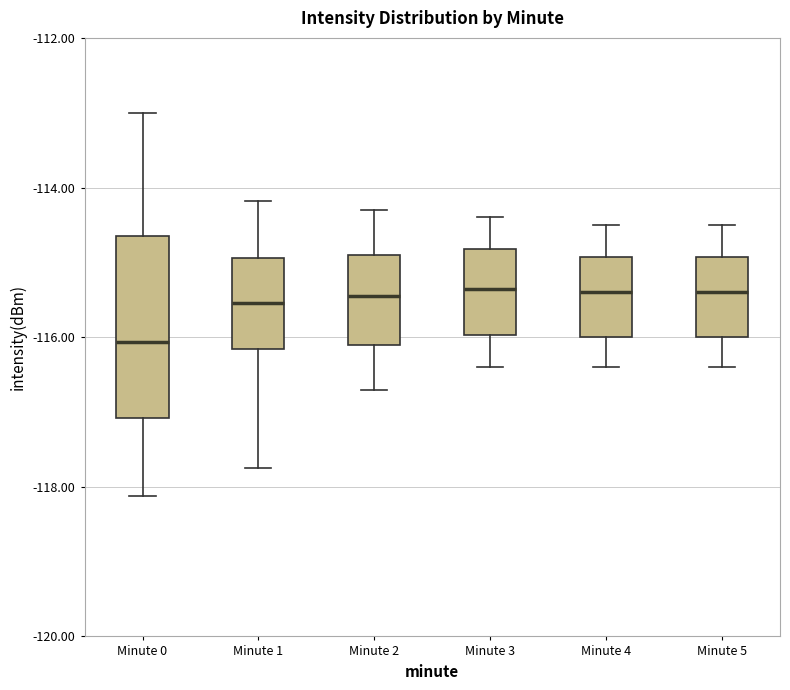

Reading left to right, read every box against the y-axis: the position of its median line, the range the box covers, and the ends of its whiskers. The values are not printed on the chart, so give them approximately, as read against the axis.

Minute 0: median -116.0, box -117.0 to -114.6, whiskers -118.2 to -113.0
Minute 1: median -115.6, box -116.2 to -115.0, whiskers -117.8 to -114.2
Minute 2: median -115.4, box -116.0 to -114.8, whiskers -116.6 to -114.2
Minute 3: median -115.4, box -116.0 to -114.8, whiskers -116.4 to -114.4
Minute 4: median -115.4, box -116.0 to -115.0, whiskers -116.4 to -114.4
Minute 5: median -115.4, box -116.0 to -115.0, whiskers -116.4 to -114.4